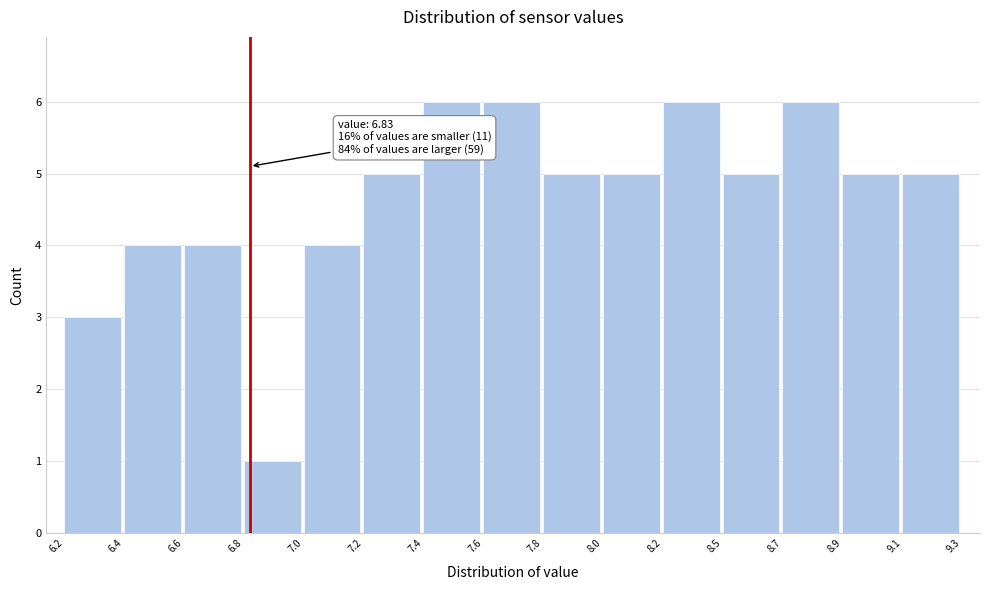

Reading left to right, transcribe all the data shown in this chart.

6.2=3	6.4=4	6.6=4	6.8=1	7.0=4	7.2=5	7.4=6	7.6=6	7.8=5	8.0=5	8.2=6	8.5=5	8.7=6	8.9=5	9.1=5